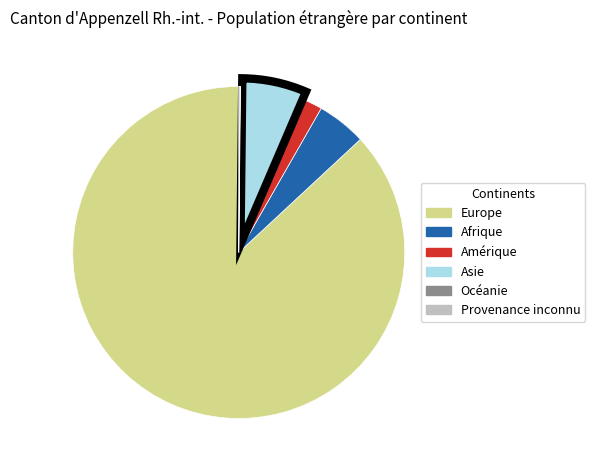

Do Amérique and Europe together represent more than half of the pie?

Yes